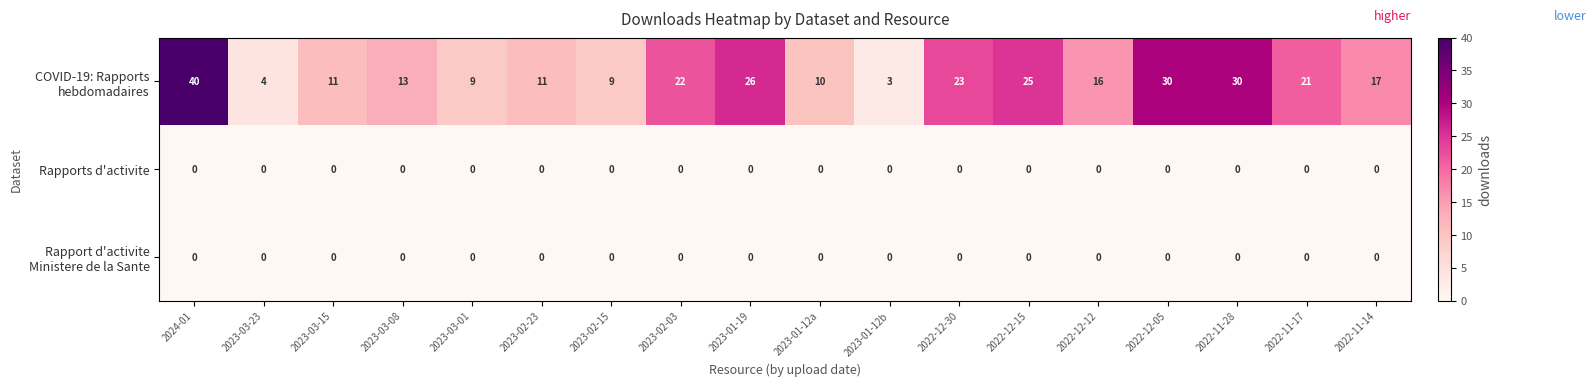

At how many categories does at least one series exceed 12?

11